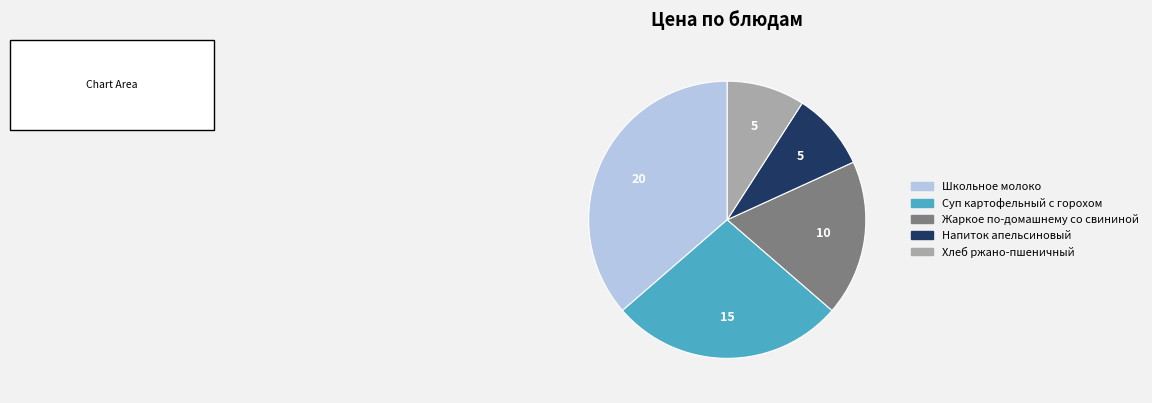

What is the largest slice in the pie chart?

Школьное молоко